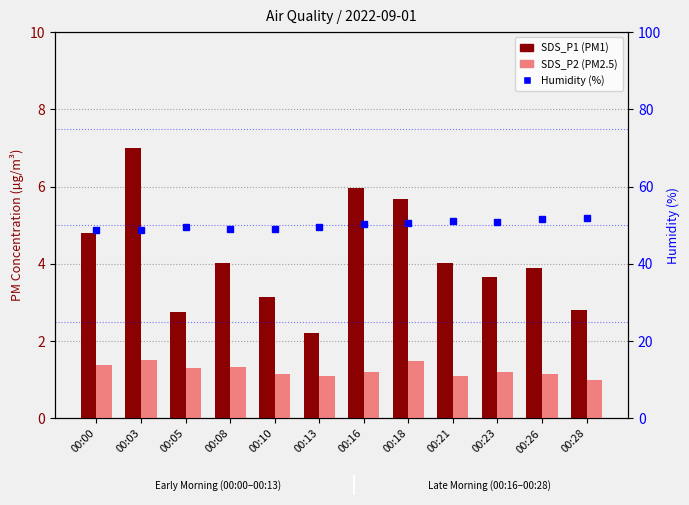

At which label is SDS_P2 (PM2.5) closest to 1?

00:28